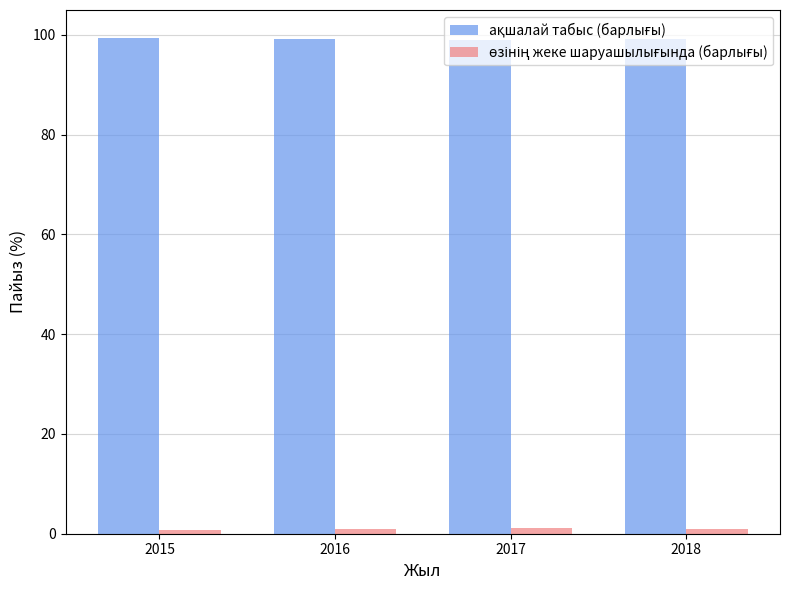

At how many categories does at least one series exceed 96?

4